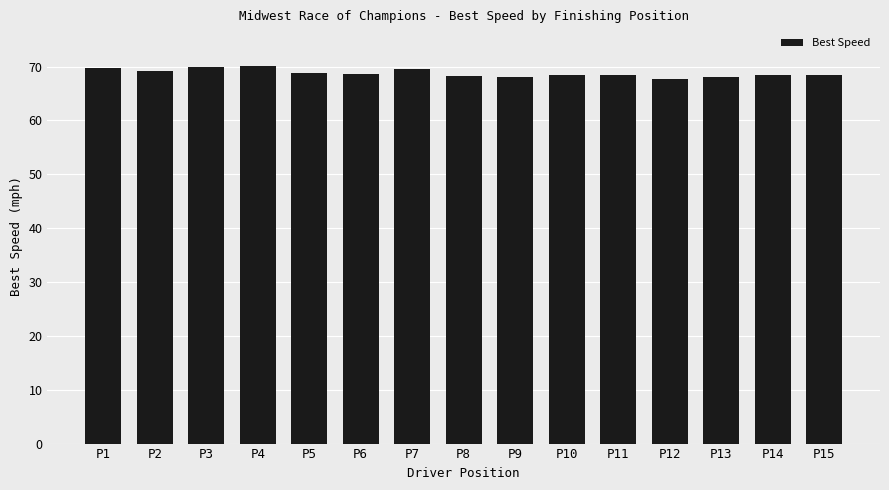

What is the value of the 6th bar from the left?

68.6